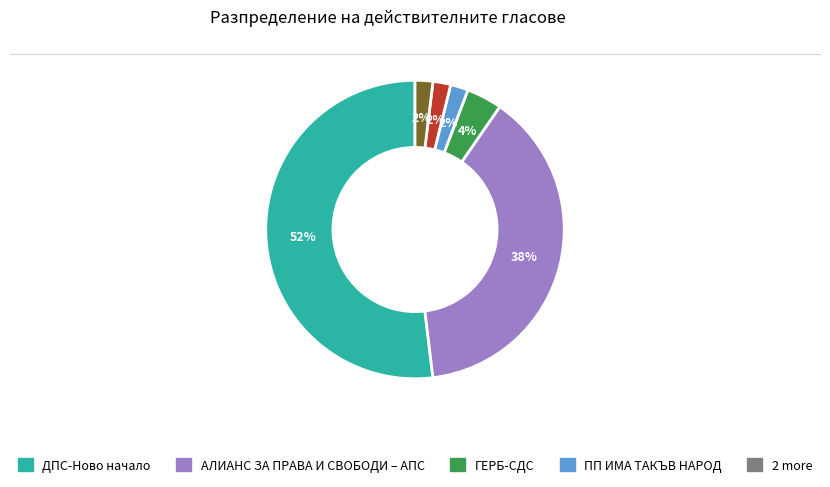

Is there a majority slice in this chart?

Yes